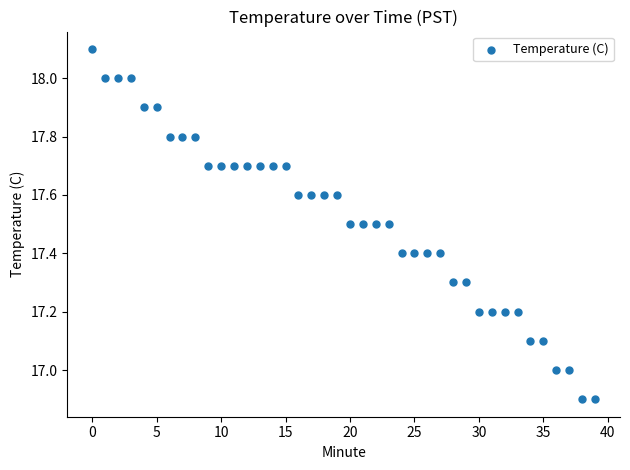

What is the range of Y values (max minus min)?

1.2